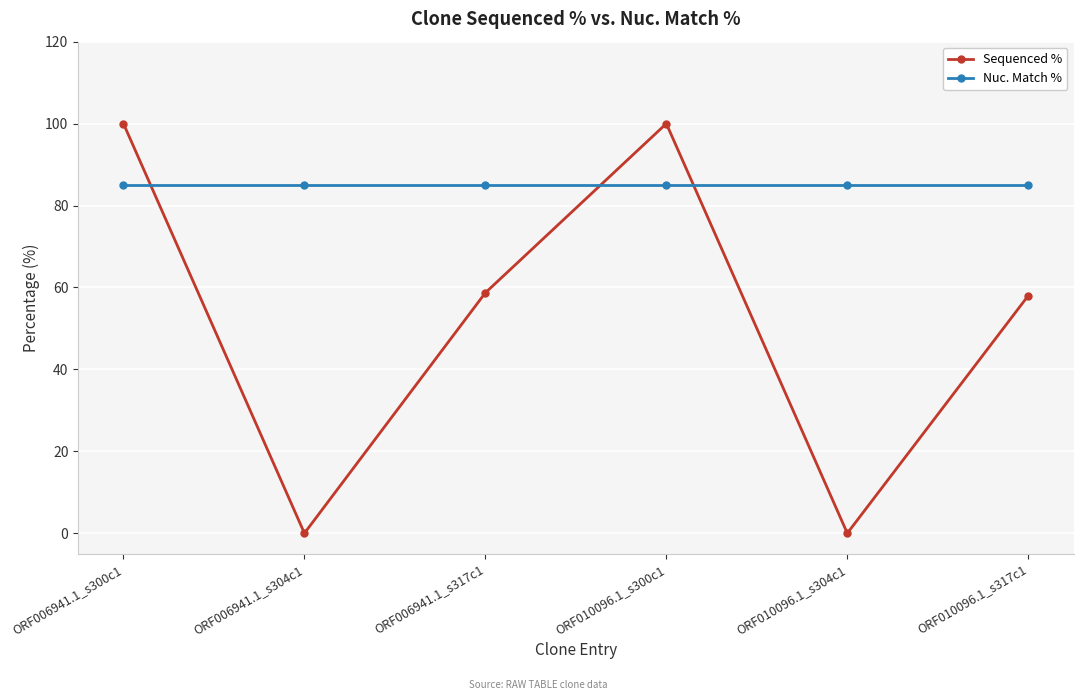

Which series has the widest spread of values?

Sequenced %